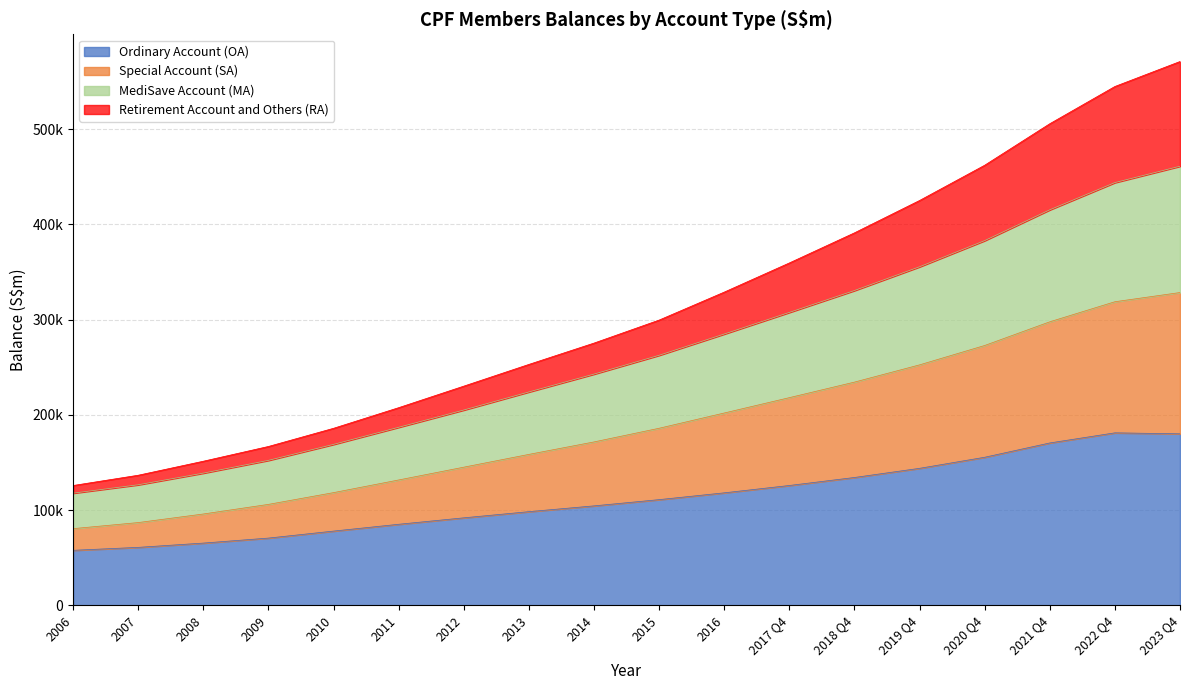

Between 2007 and 2010, which is larger?

2010